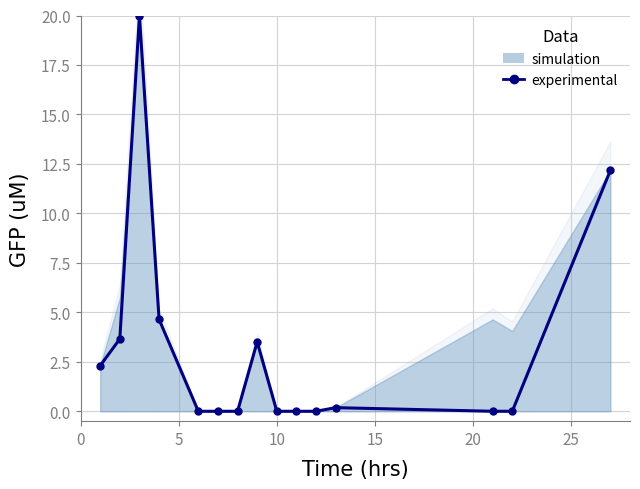

Read the value at 0.

2.3